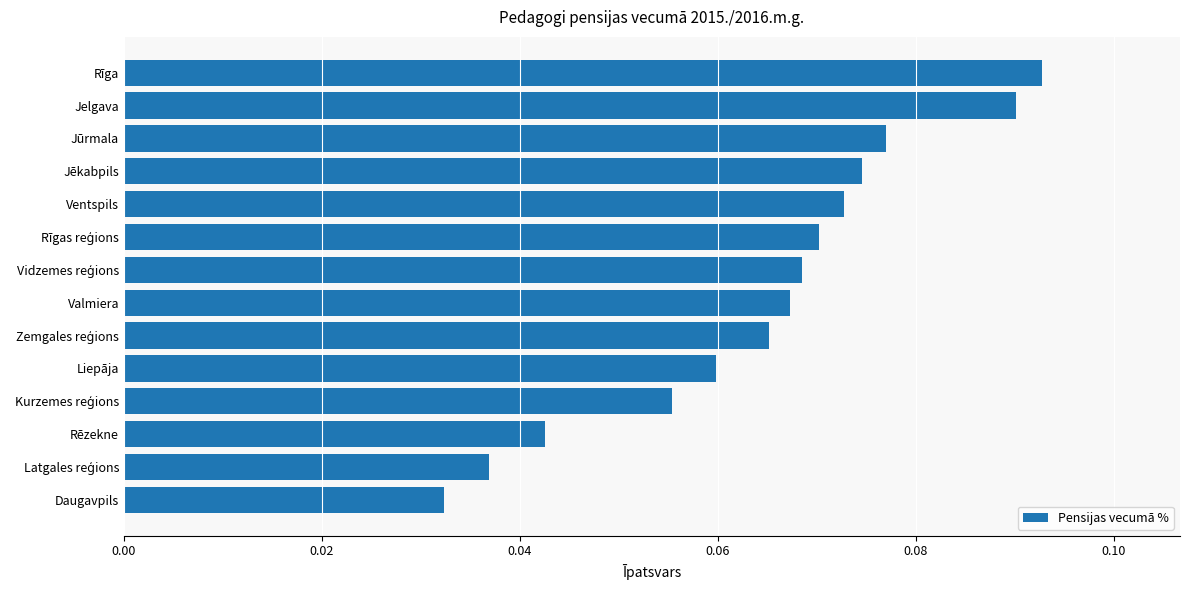

What is the change in value from Rēzekne to Rīga?

+0.1